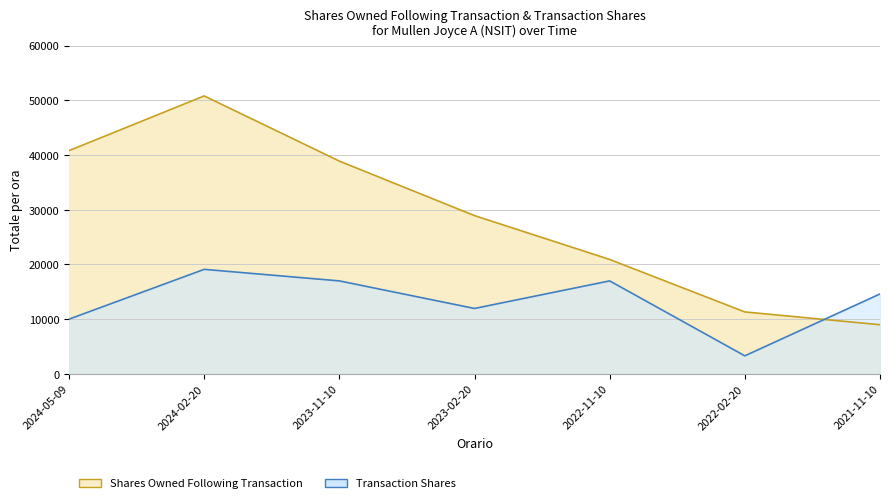

What is the sum of the Transaction Shares (line) values at 2024-02-20 and 2021-11-10?

33708